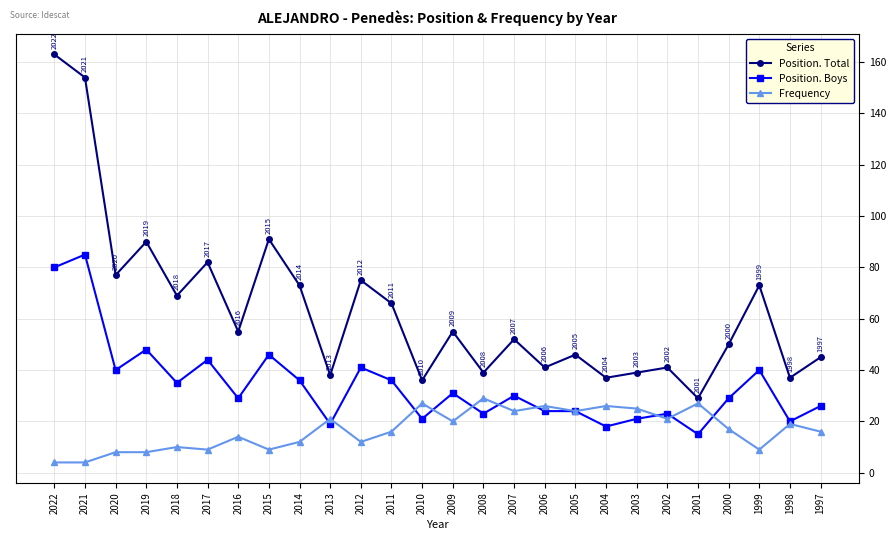

Is the value of Frequency at 1998 greater than the value of Position. Boys at 2007?

No